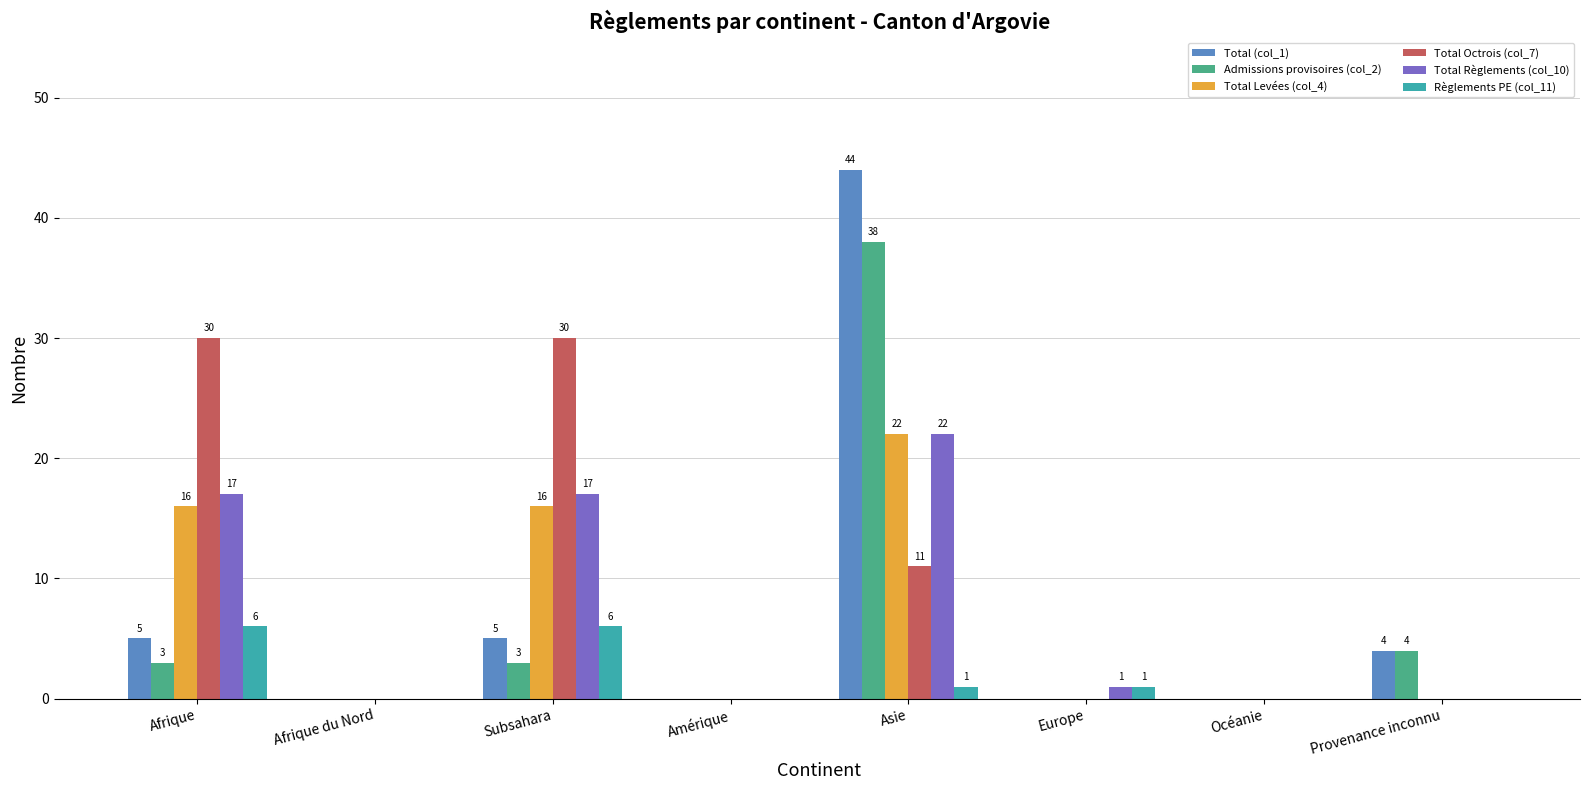

What is the sum of the Total Règlements (col_10) values at Provenance inconnu and Afrique?

17